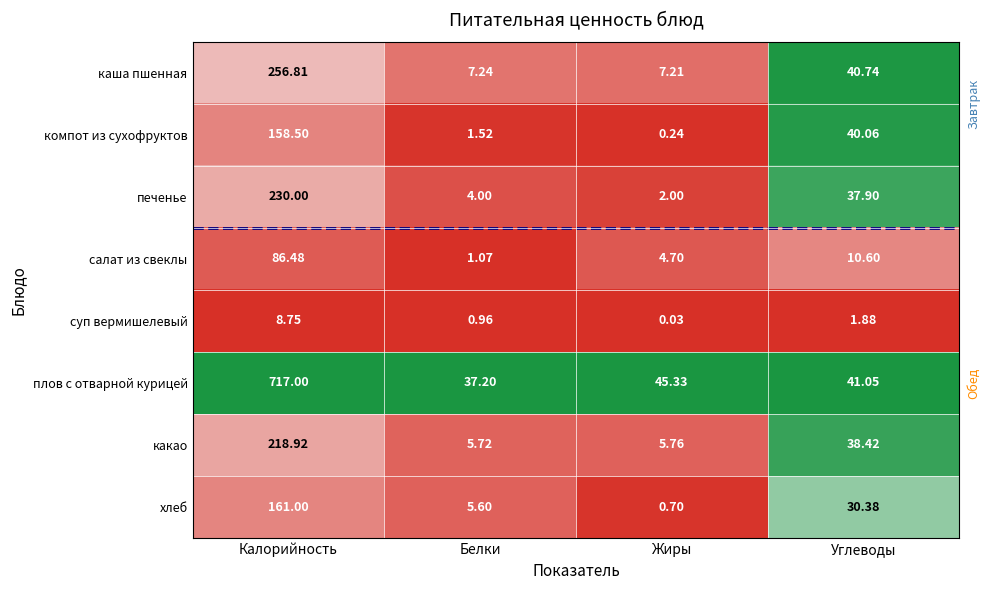

At which category does the chart reach its peak across all series?

Калорийность